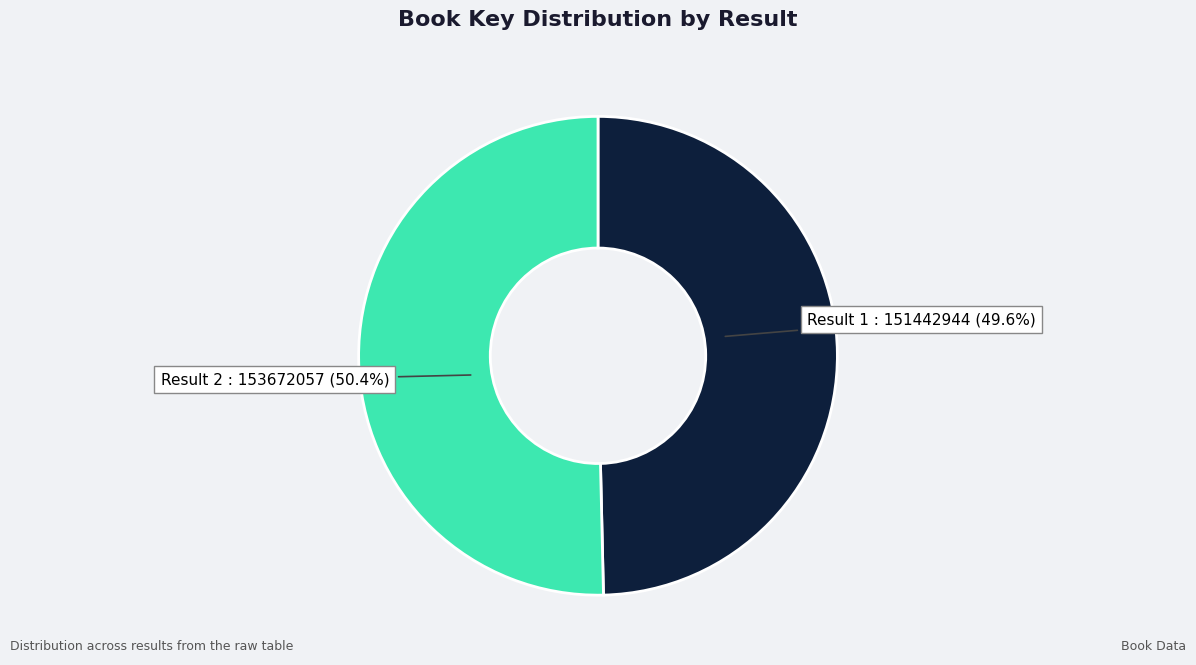

Is there a majority slice in this chart?

Yes